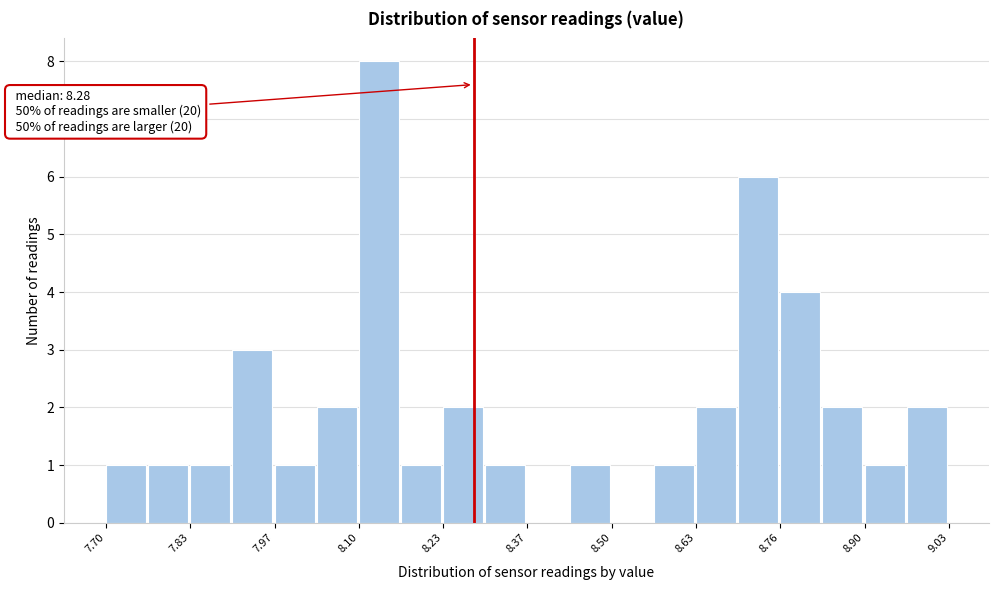

Read against the x-axis, roughly where is the centre of the tallest bar?

8.14